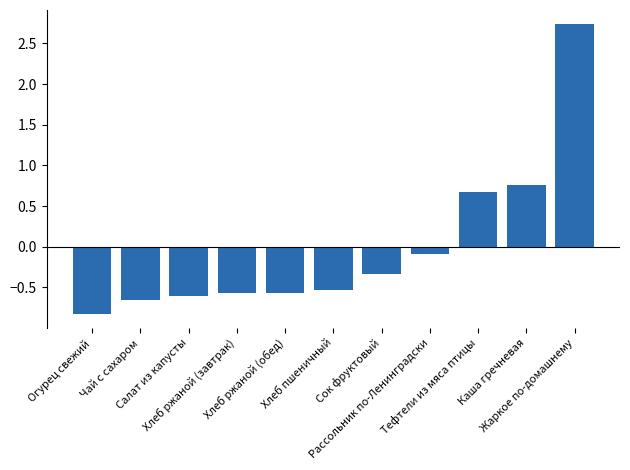

What is the difference between the second highest and minimum values?

1.6